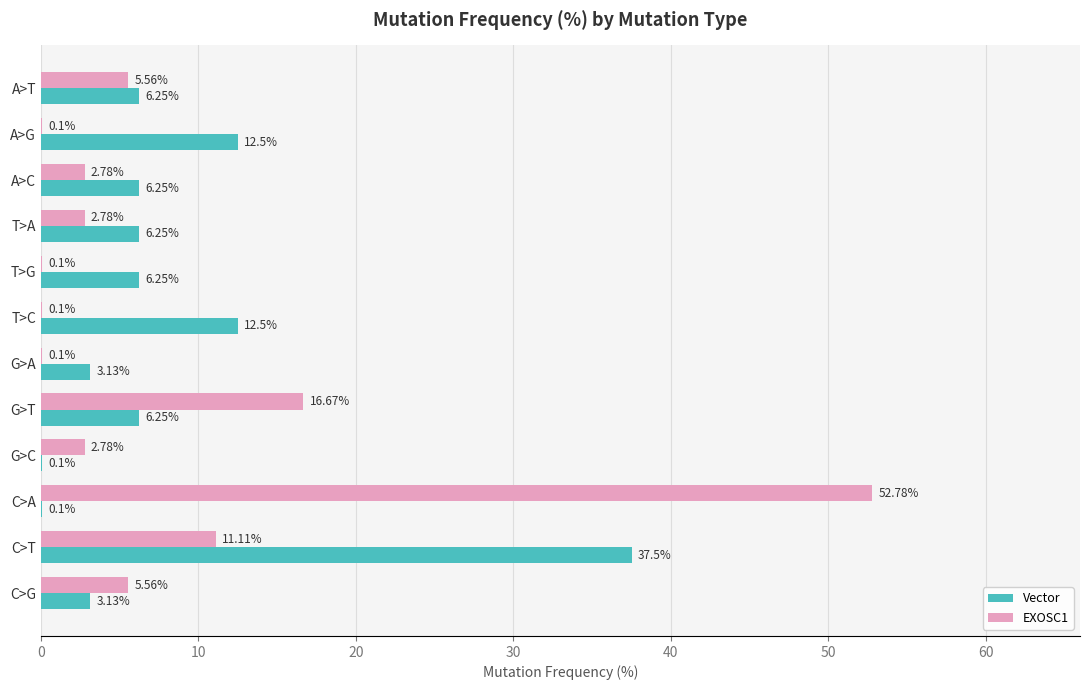

At which category is the sum across all series the highest?

C>A